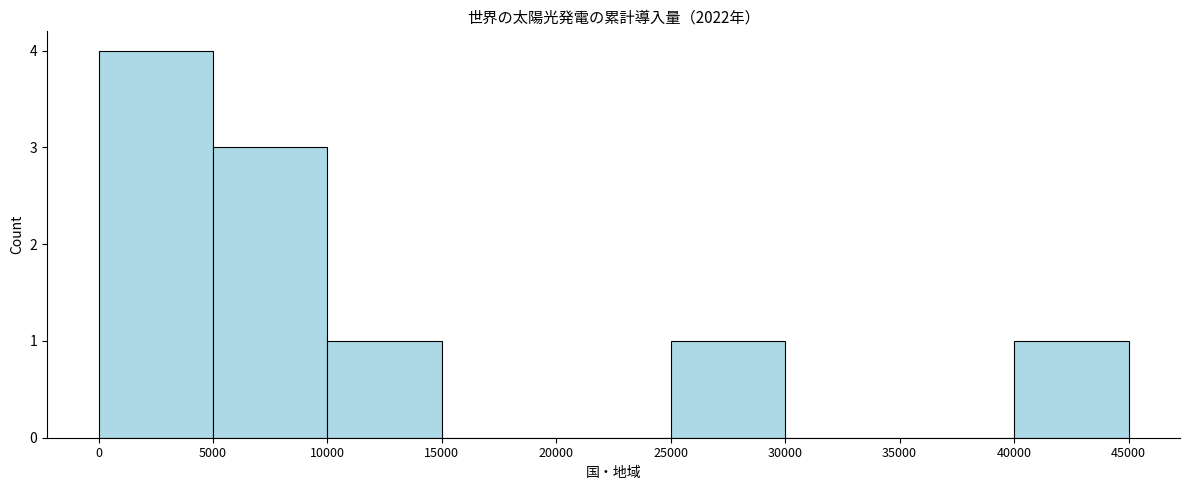

Reading left to right, transcribe this chart: for each bar, give the range it covers on the x-axis and its height. The values are not printed on the chart, so give them approximately, as read against the axis.

0 to 5000: 4
5000 to 10000: 3
10000 to 15000: 1
15000 to 20000: 0
20000 to 25000: 0
25000 to 30000: 1
30000 to 35000: 0
35000 to 40000: 0
40000 to 45000: 1